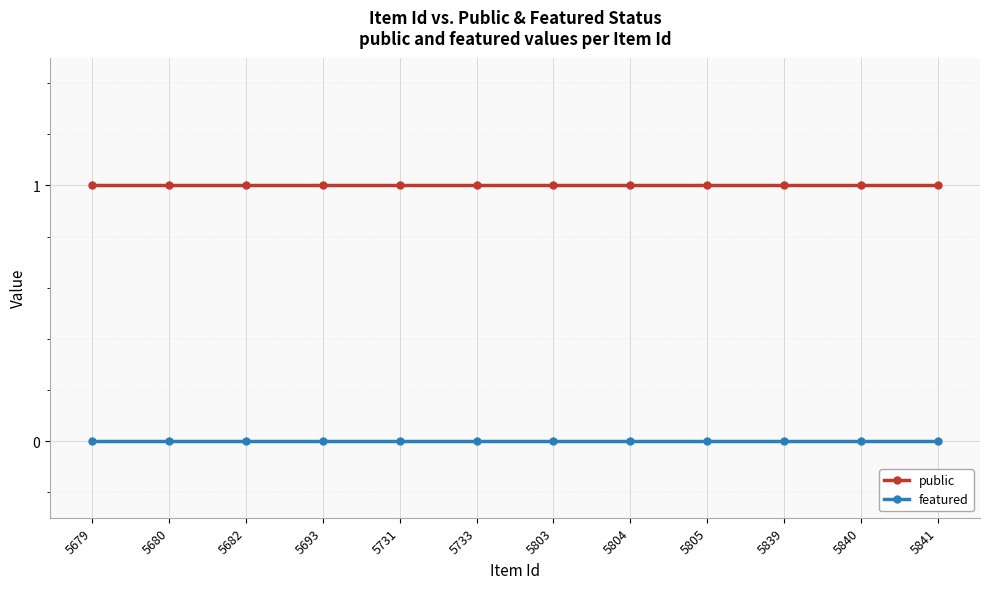

Which series has the largest total across all categories?

public